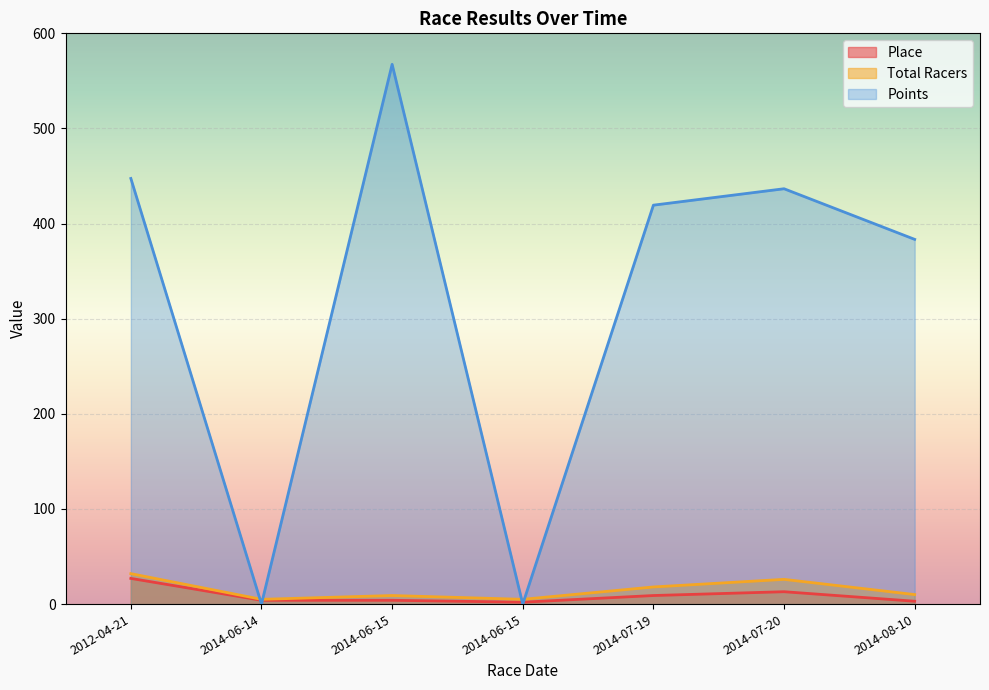

Which series has the largest total across all categories?

Points